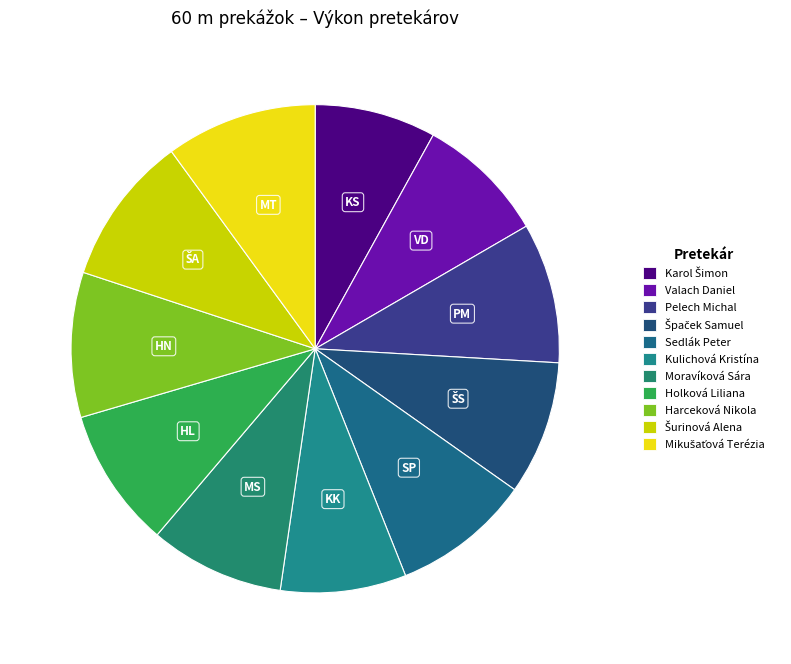

Count the number of slices in the pie.

11